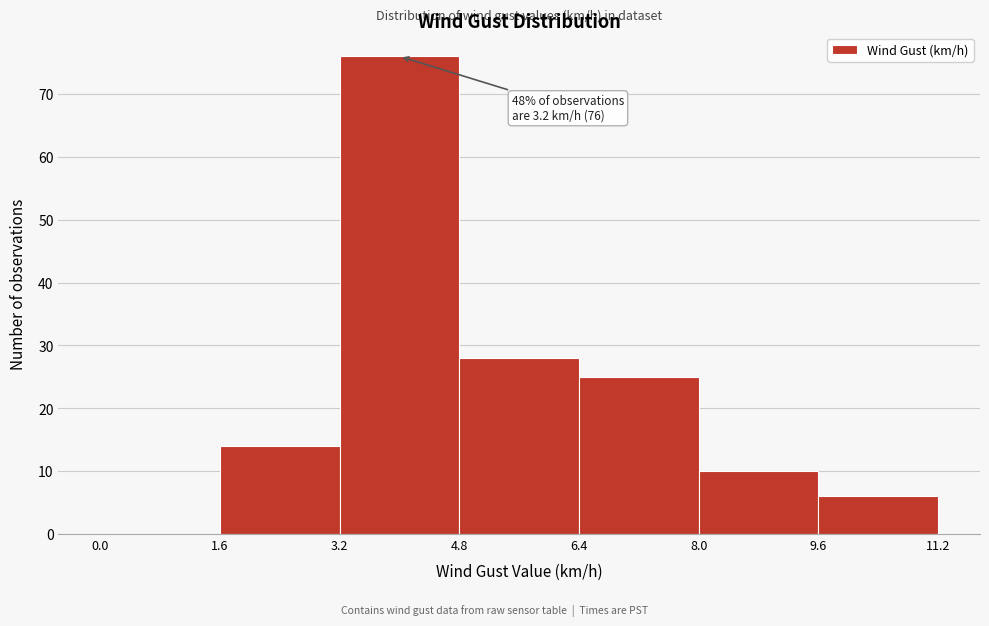

Over which range of the x-axis is the bar tallest?

3.2 to 4.8